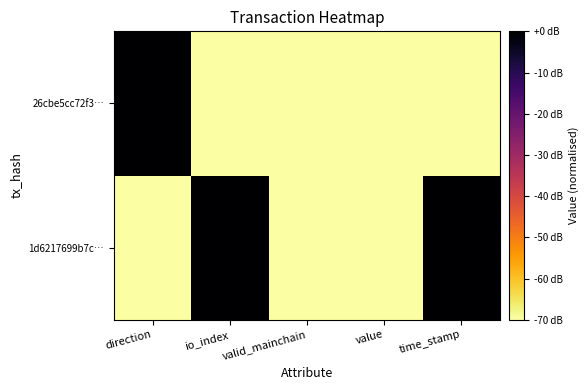

Reading right to left, list all the values displayed in this chart.

1d6217699b7c…: time_stamp=0	value=-80	valid_mainchain=-80	io_index=0	direction=-80
26cbe5cc72f3…: time_stamp=-80	value=-80	valid_mainchain=-80	io_index=-80	direction=0